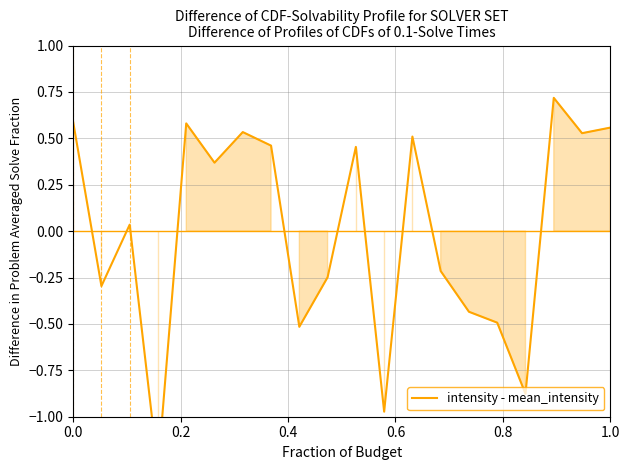

How many lines are shown in the chart?

1